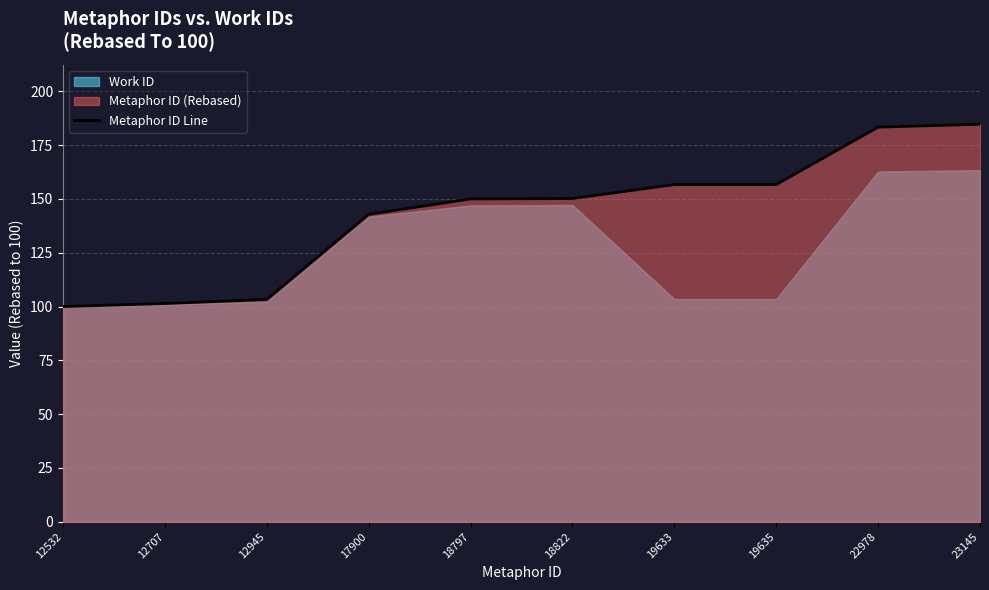

Is it true that the value at 22978 is 85.0?

False